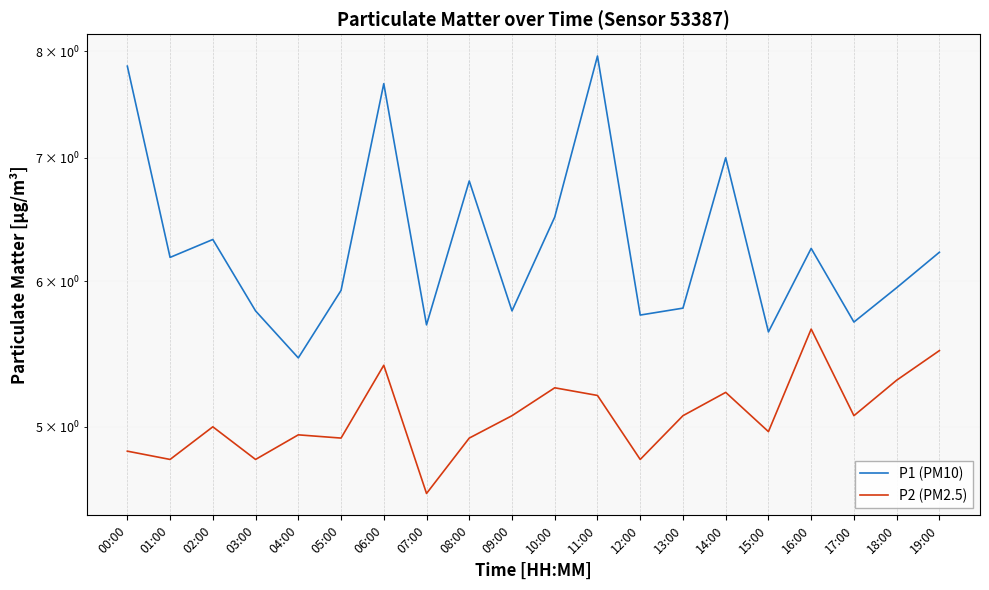

Which has a higher value, 00:00 or 12:00?

00:00